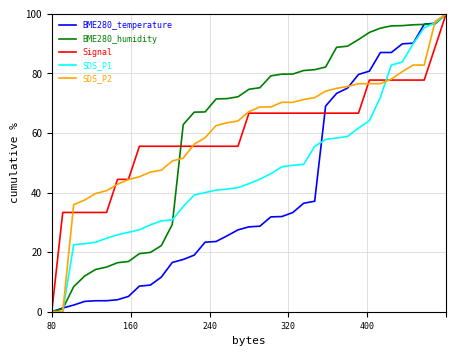

What is the greatest value displayed?

100.0